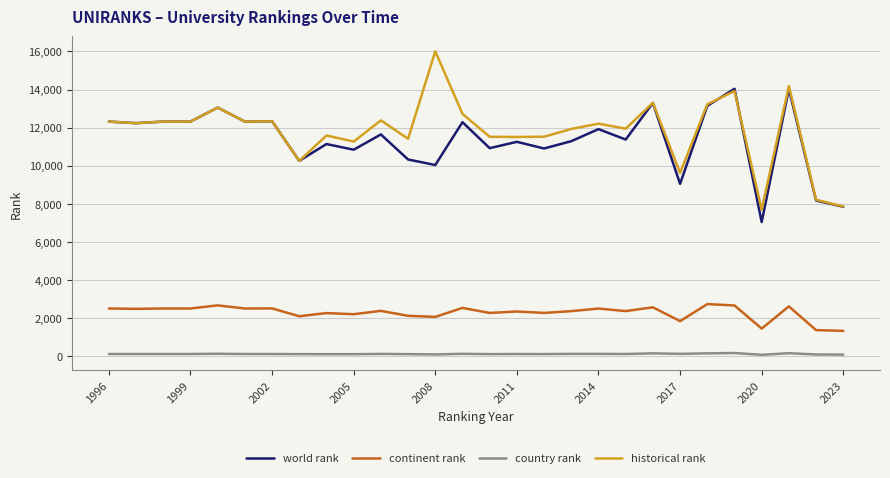

Which series has the largest total across all categories?

historical rank